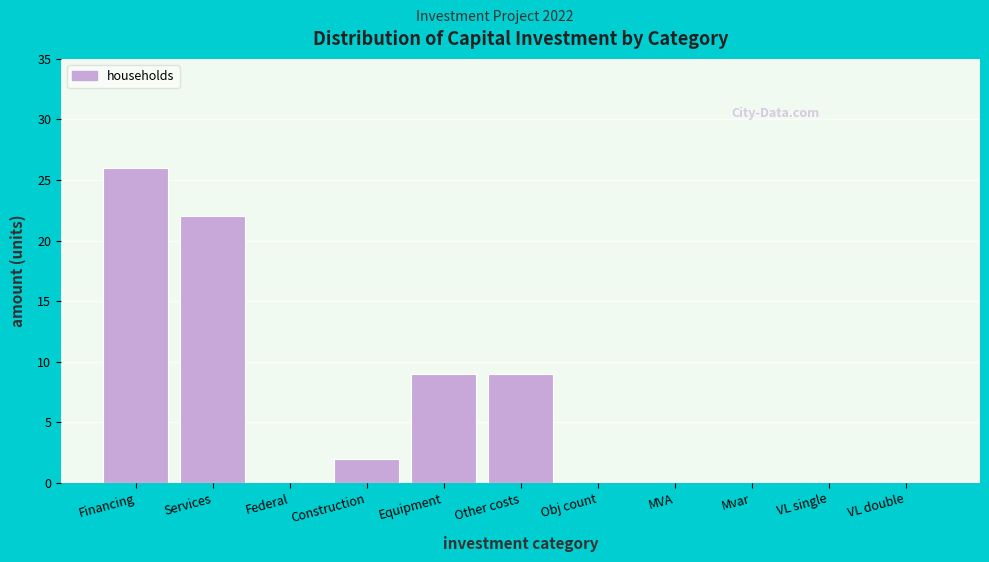

Reading right to left, list all the values displayed in this chart.

VL double=0	VL single=0	Mvar=0	MVA=0	Obj count=0	Other costs=9	Equipment=9	Construction=2	Federal=0	Services=22	Financing=26